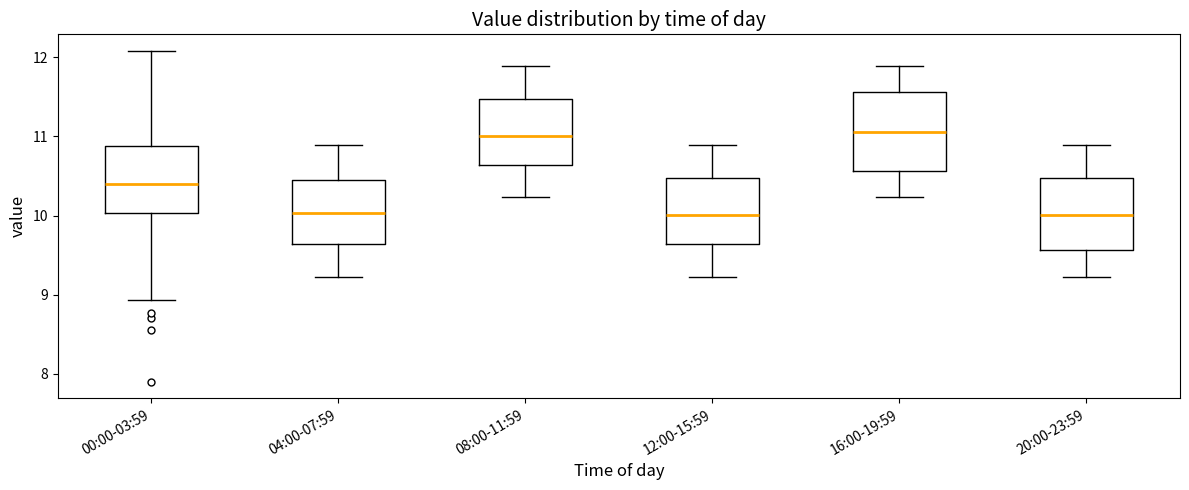

Reading left to right, transcribe this box plot: for each box, give where its median line is, the range the box spans, and where its two whiskers end, as read against the y-axis. The values are not printed on the chart, so give them approximately, as read against the axis.

00:00-03:59: median 10.4, box 10.0 to 10.9, whiskers 8.9 to 12.1
04:00-07:59: median 10.0, box 9.6 to 10.5, whiskers 9.2 to 10.9
08:00-11:59: median 11.0, box 10.6 to 11.5, whiskers 10.2 to 11.9
12:00-15:59: median 10.0, box 9.6 to 10.5, whiskers 9.2 to 10.9
16:00-19:59: median 11.1, box 10.6 to 11.6, whiskers 10.2 to 11.9
20:00-23:59: median 10.0, box 9.6 to 10.5, whiskers 9.2 to 10.9